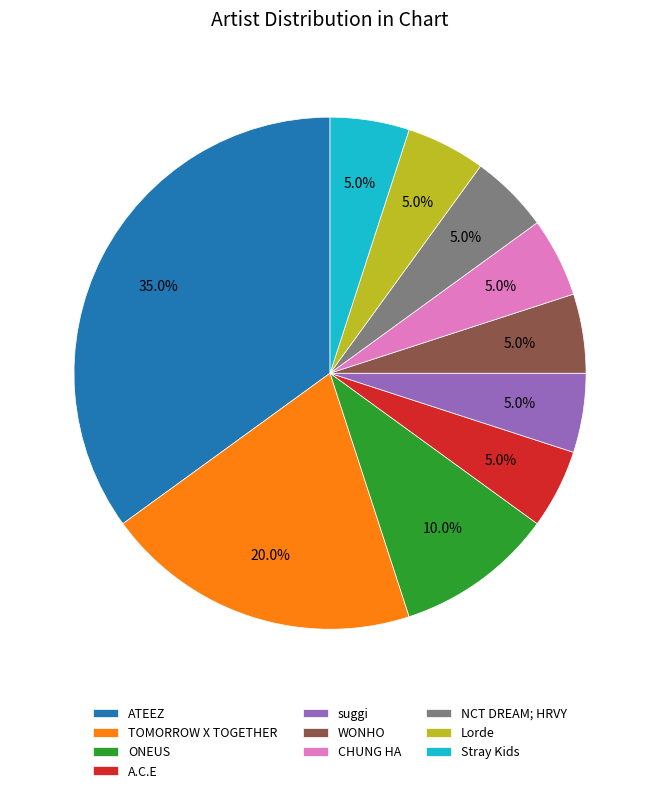

To the nearest percent, what percentage of the pie is Stray Kids?

5%